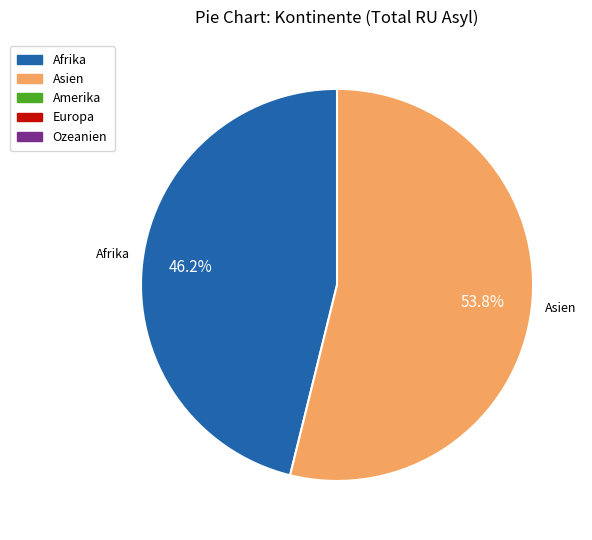

Is there a majority slice in this chart?

Yes